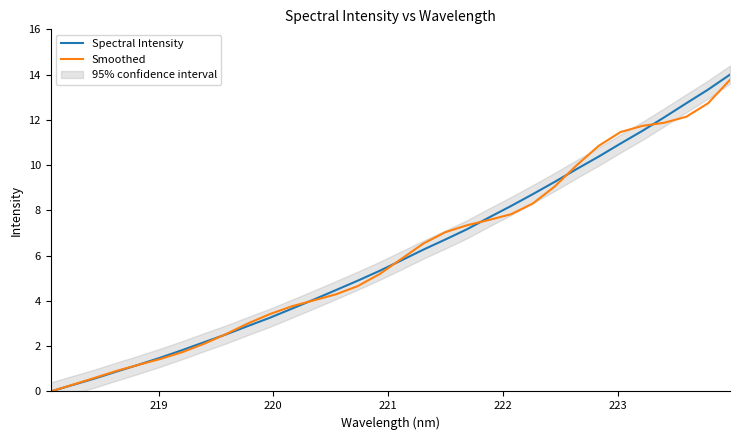

After their last crossing, which series has the higher values: Spectral Intensity or Smoothed?

Spectral Intensity